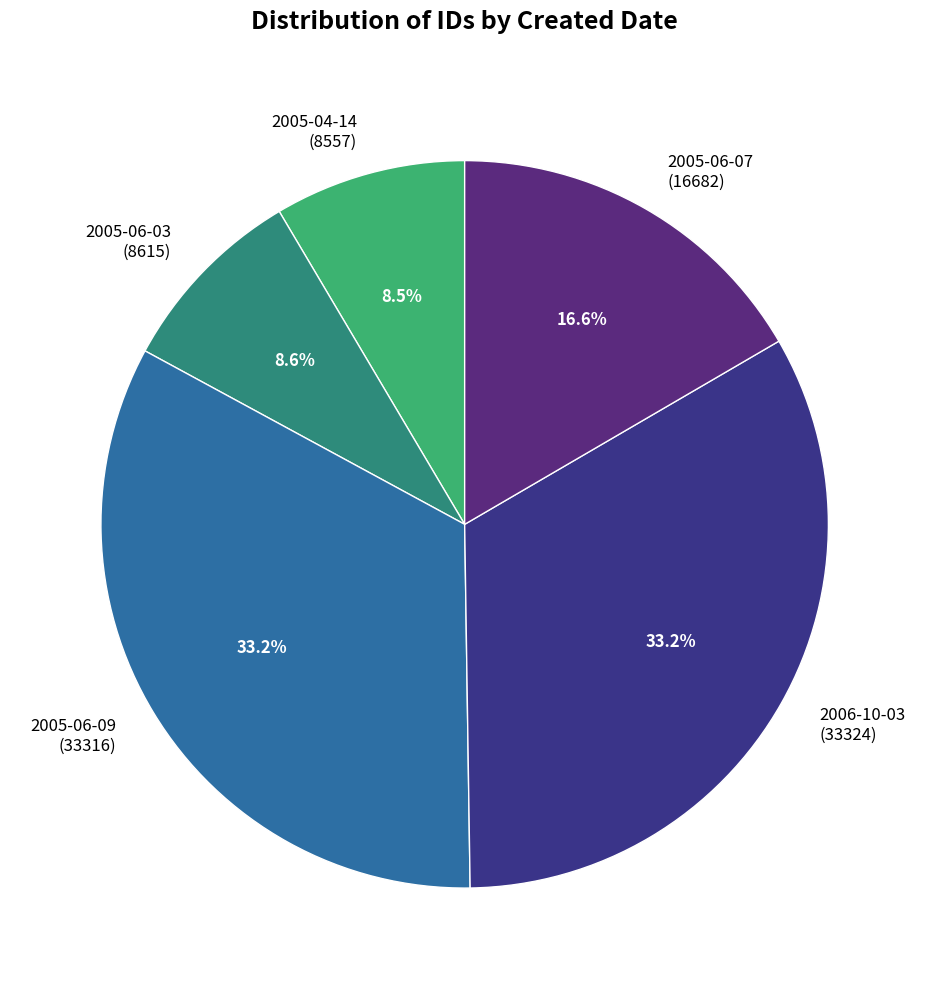

Does any single category account for the majority?

No